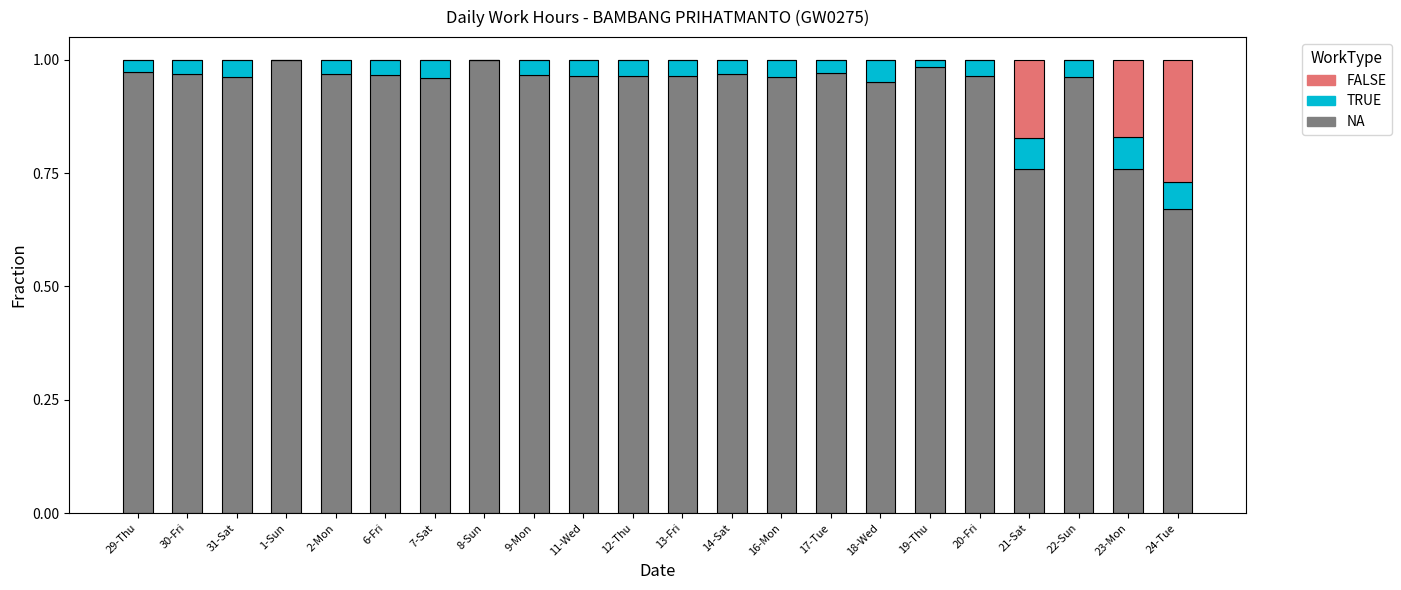

What is the average value of the NA series?

0.9